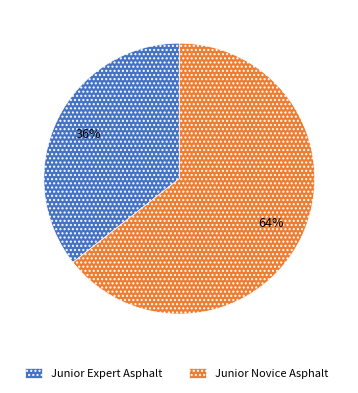

What percentage is the Junior Expert Asphalt slice, to the nearest percent?

36%